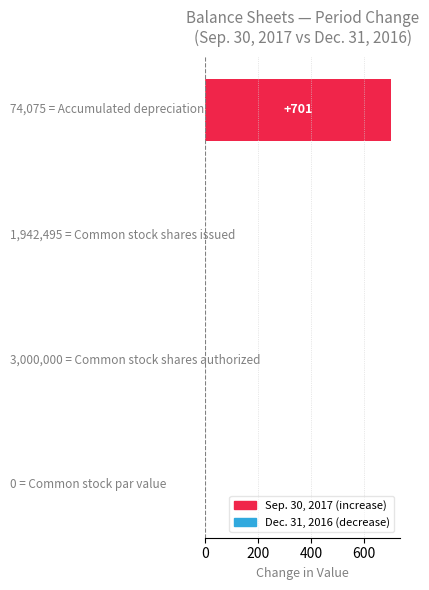

What is the sum of all values?

701